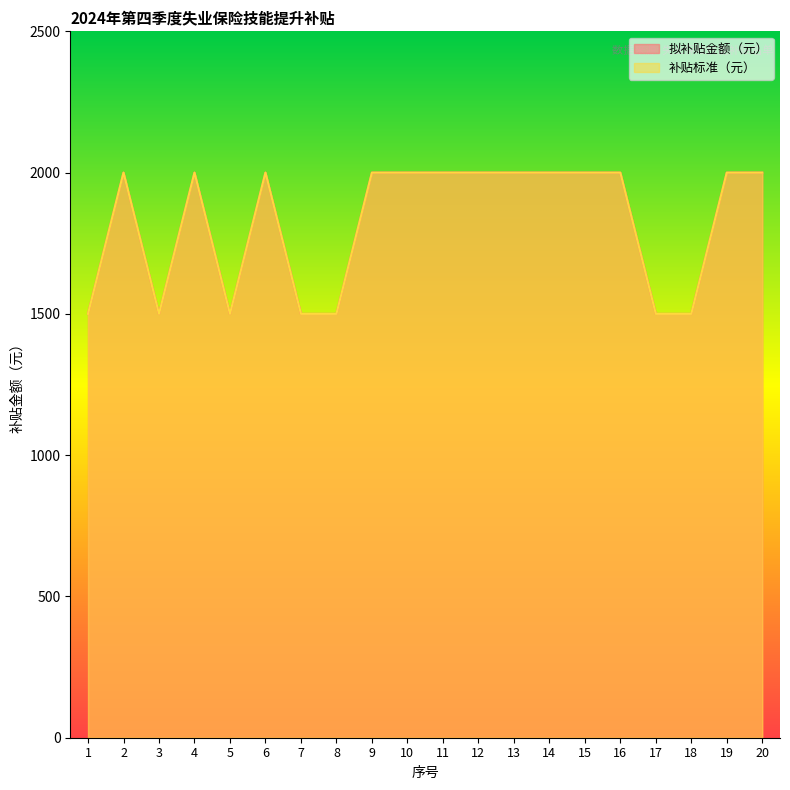

Where is the first local minimum for 拟补贴金额（元）?

3